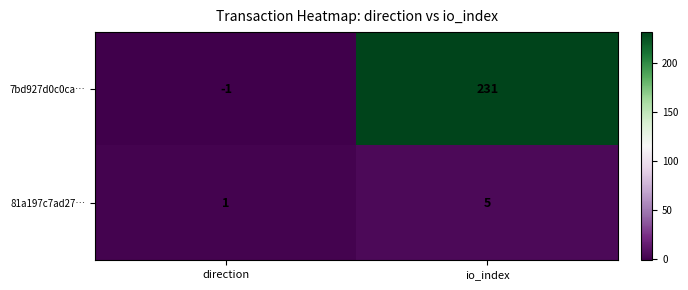

True or false: 81a197c7ad27… has a value of 1 at direction.

True